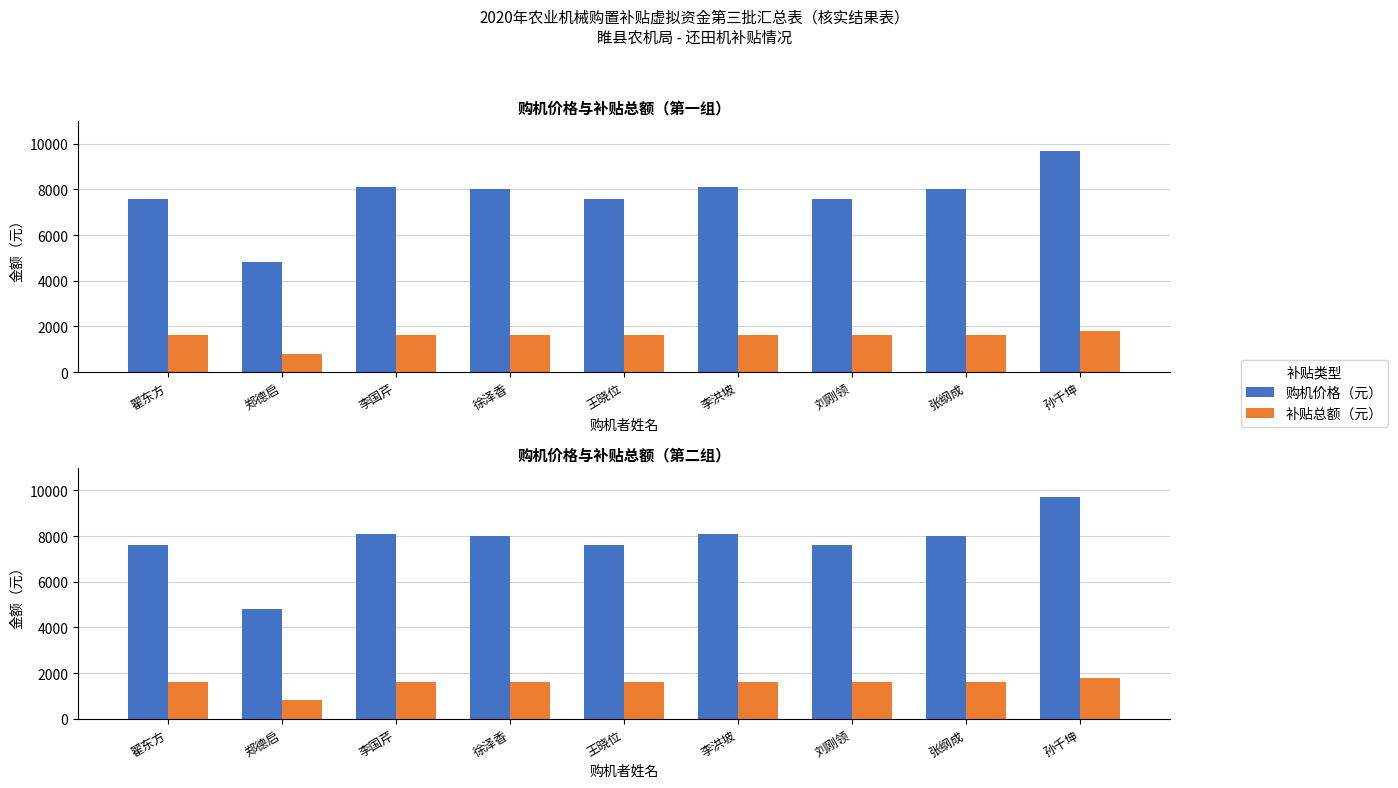

What is the label of the 2nd bar from the right?

张纲成